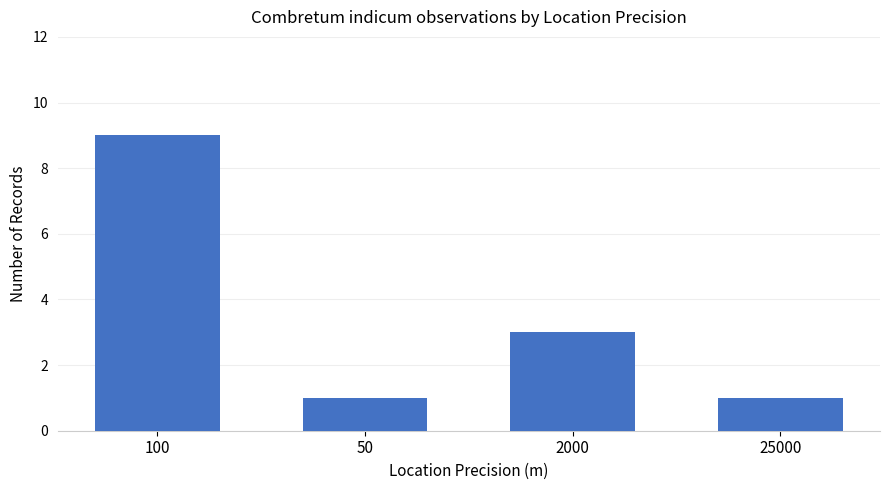

At which label does the data first exceed 3?

100